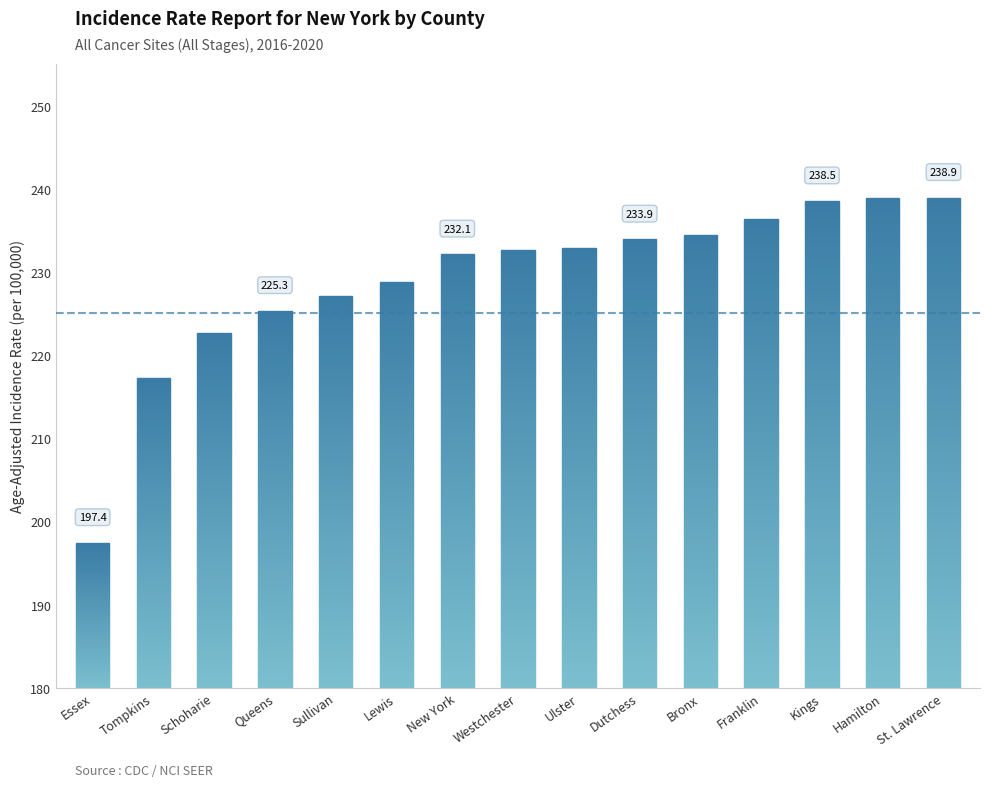

List the labels in order of value, largest first.

Hamilton, St. Lawrence, Kings, Franklin, Bronx, Dutchess, Ulster, Westchester, New York, Lewis, Sullivan, Queens, Schoharie, Tompkins, Essex